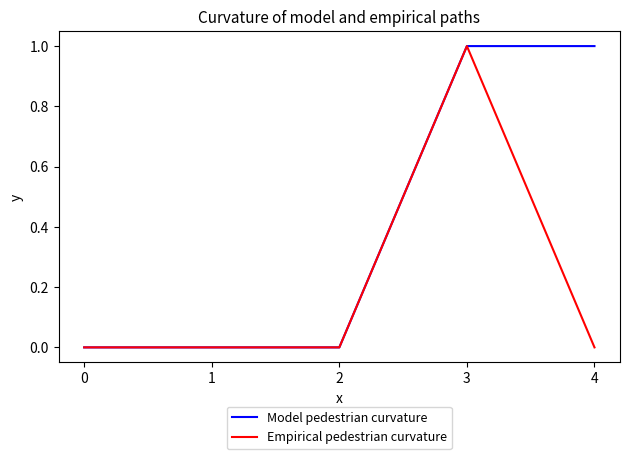

Reading right to left, what are all the values shown in this chart?

Model pedestrian curvature: 1	1	0	0	0
Empirical pedestrian curvature: 0	1	0	0	0